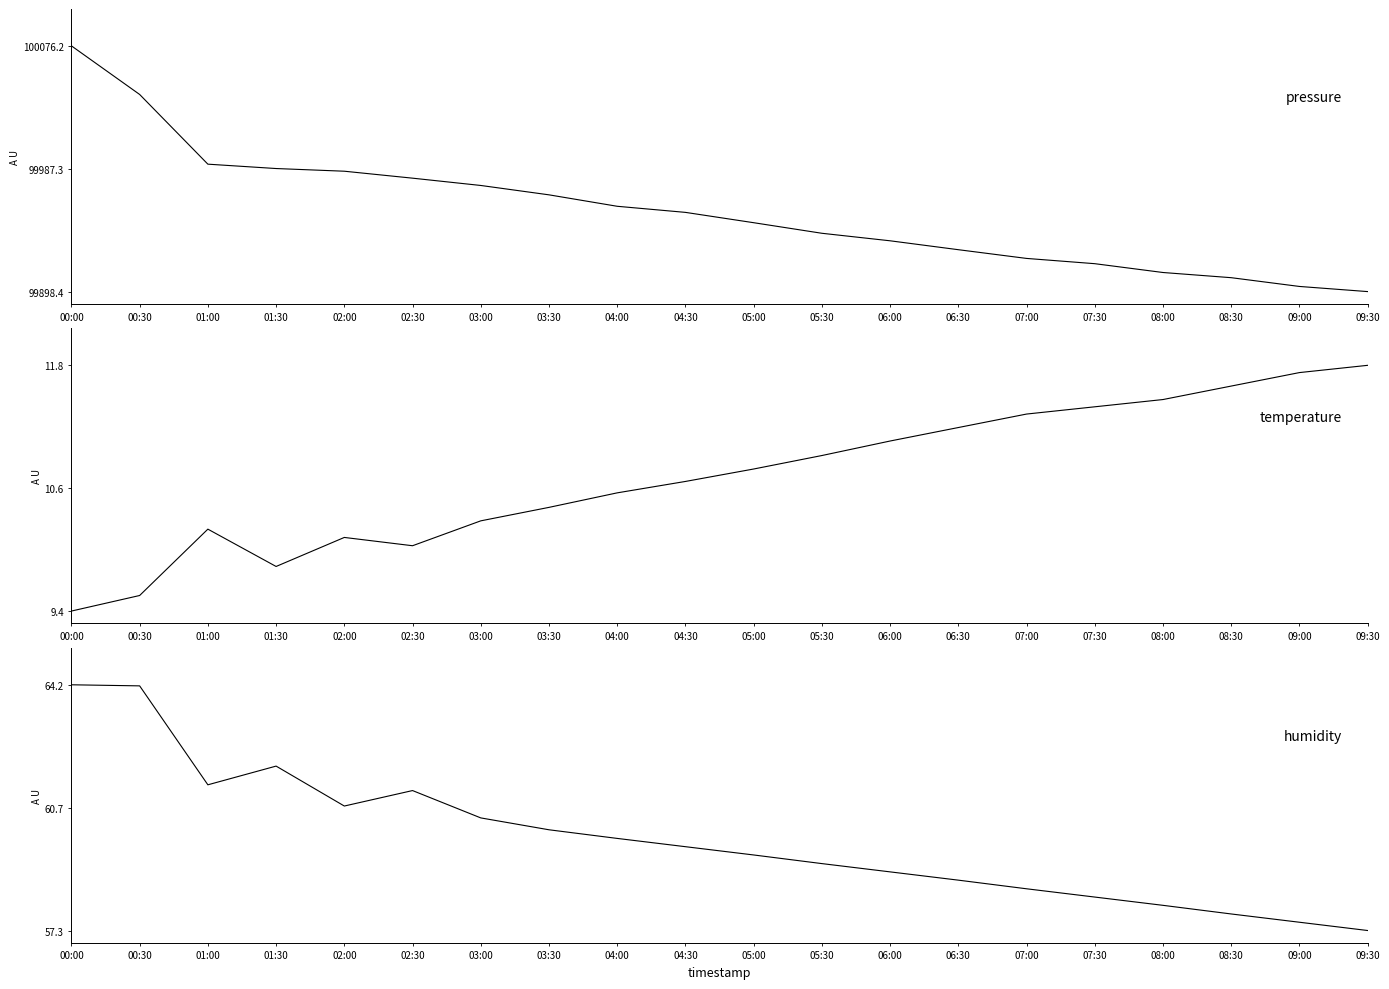

Which series has the largest total across all categories?

temperature